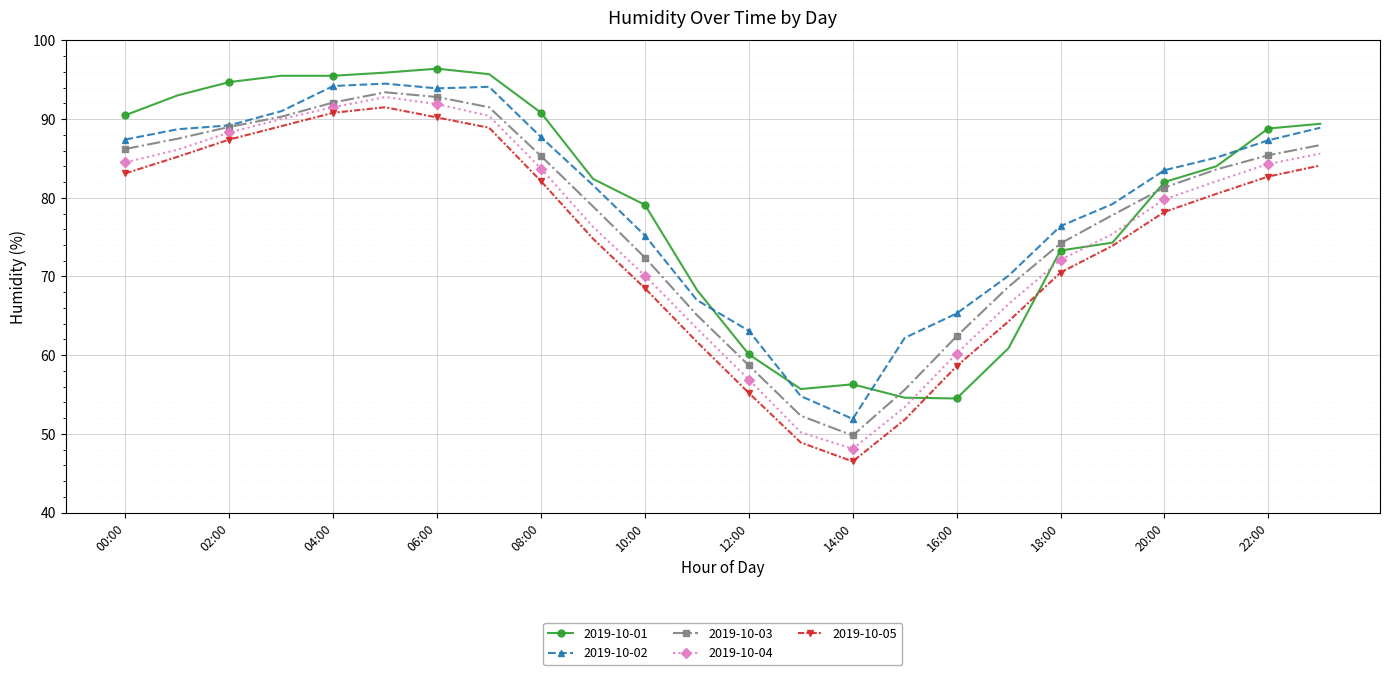

What is the difference between the second highest and minimum values in the 2019-10-05 series?

44.3